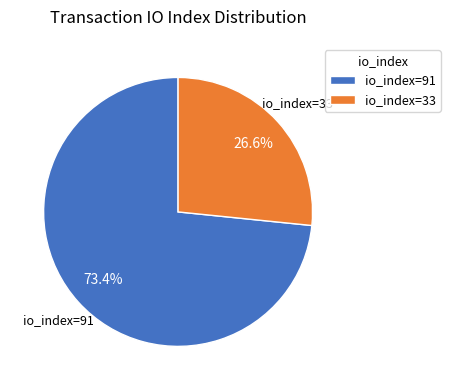

To the nearest percent, what is the difference between the io_index=91 and io_index=33 slice percentages?

47%